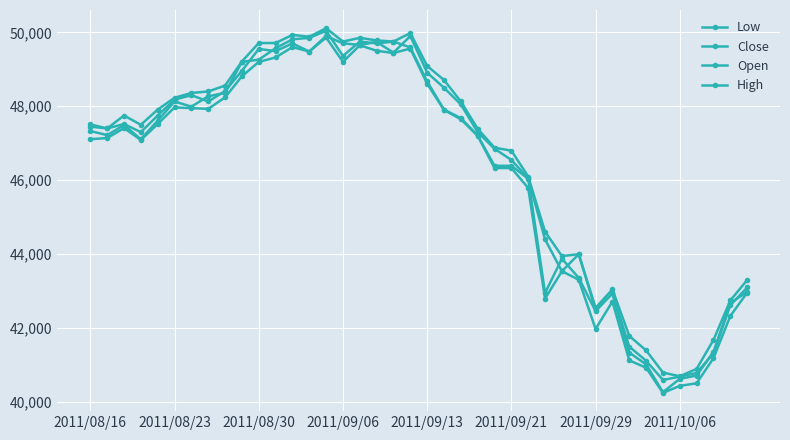

Count the number of categories in the chart.

40